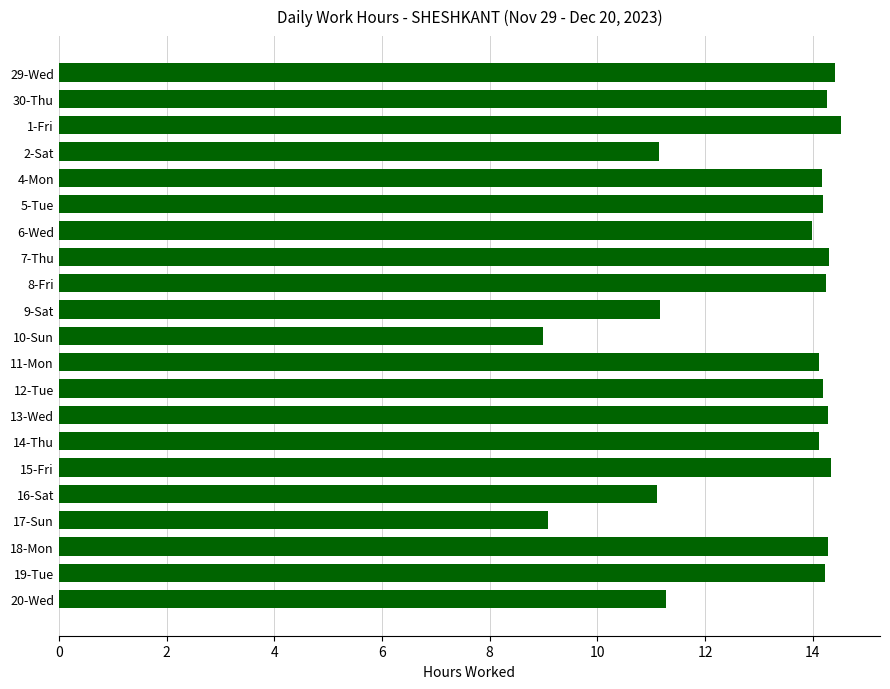

What is the maximum value shown in the chart?

14.5